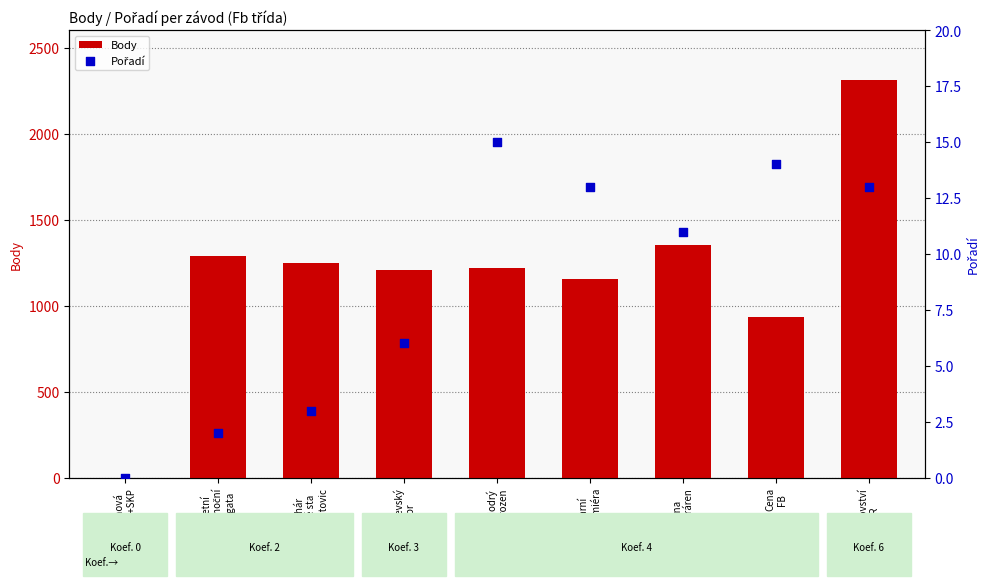

At how many categories does at least one series exceed 661?

8